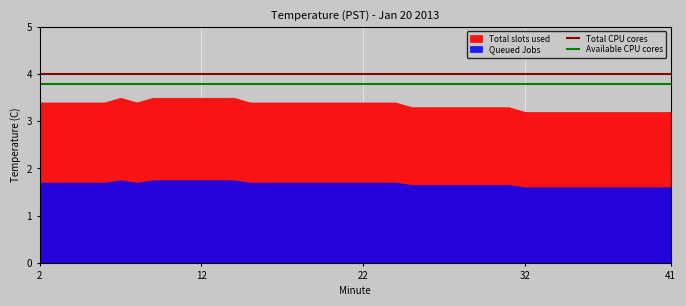

What is the approximate value of Available CPU cores at 20?

3.8